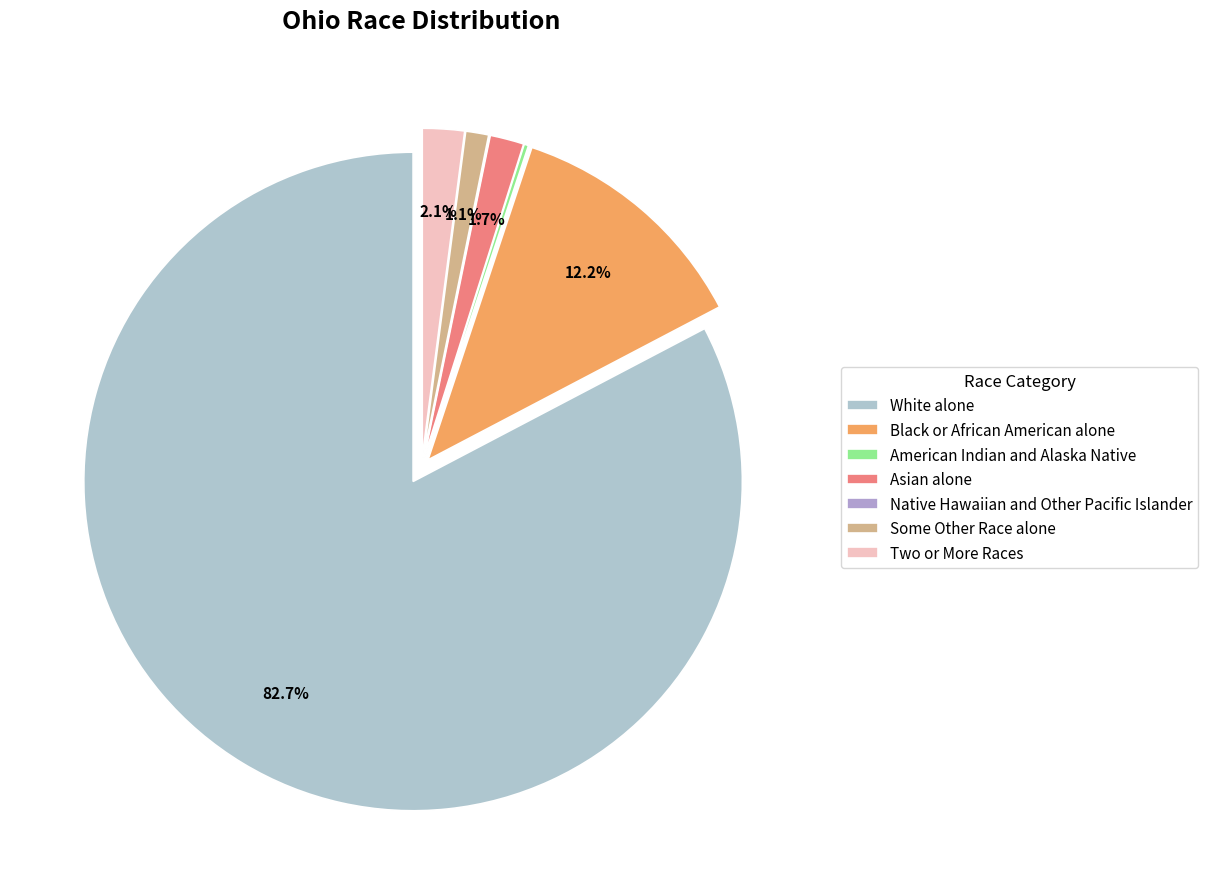

Which slice is the largest?

White alone